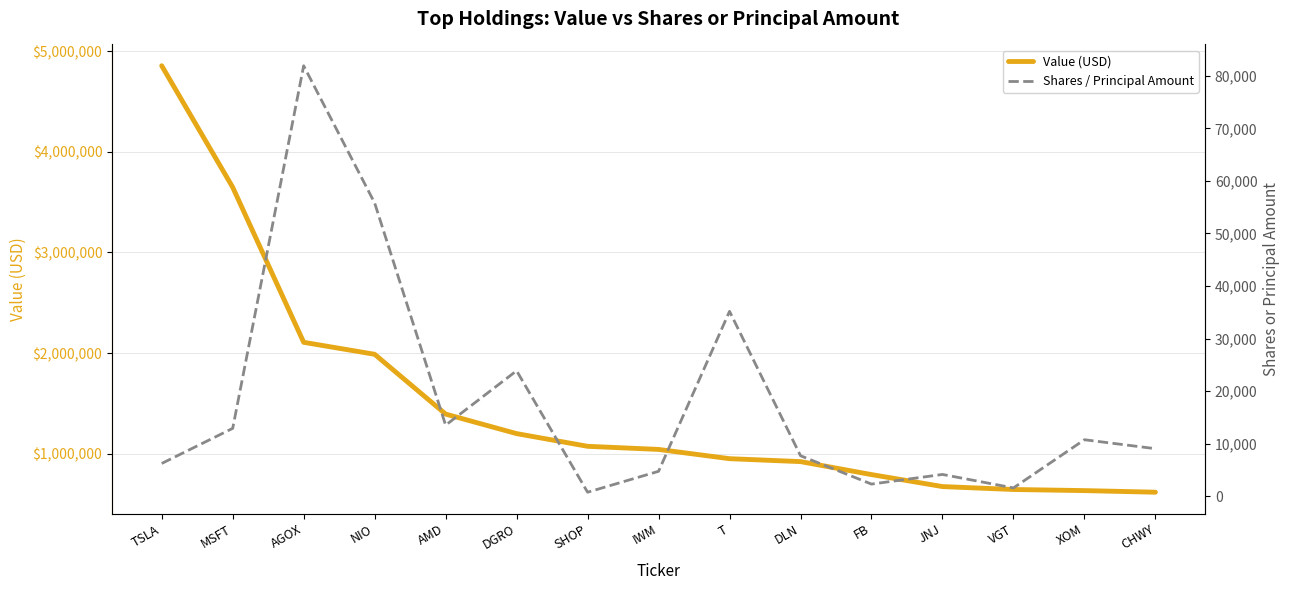

At FB, list the series in order from smallest to largest.

Shares / Principal Amount, Value (USD)